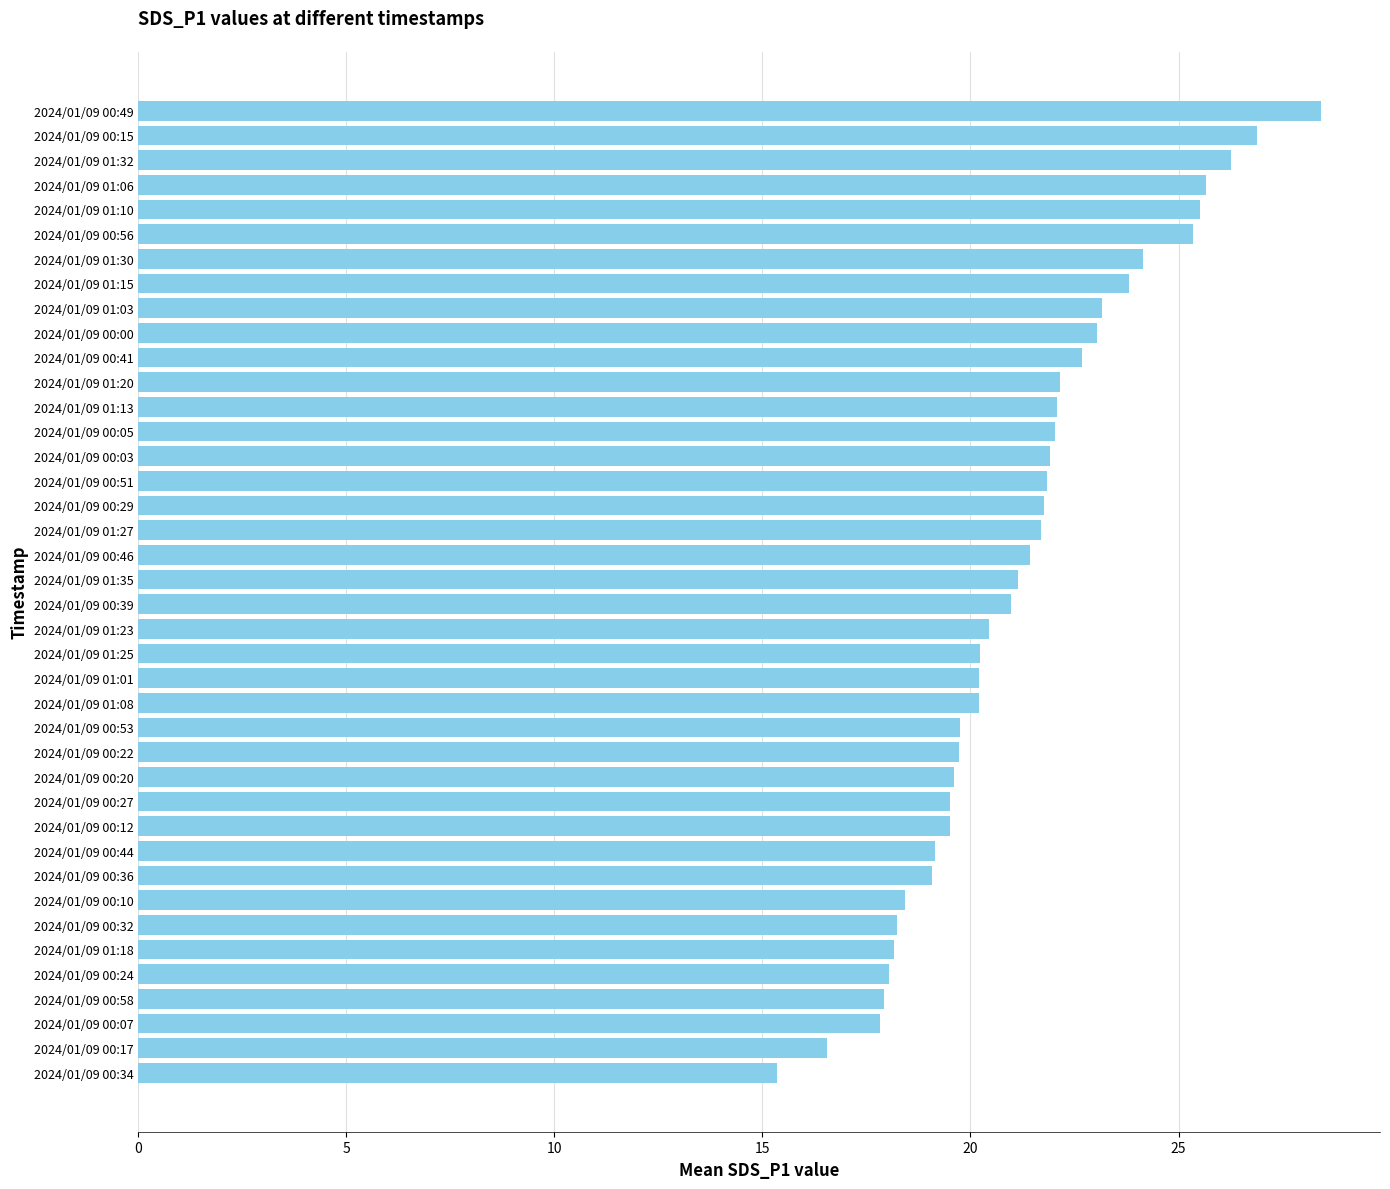

How many bars are there in total?

40